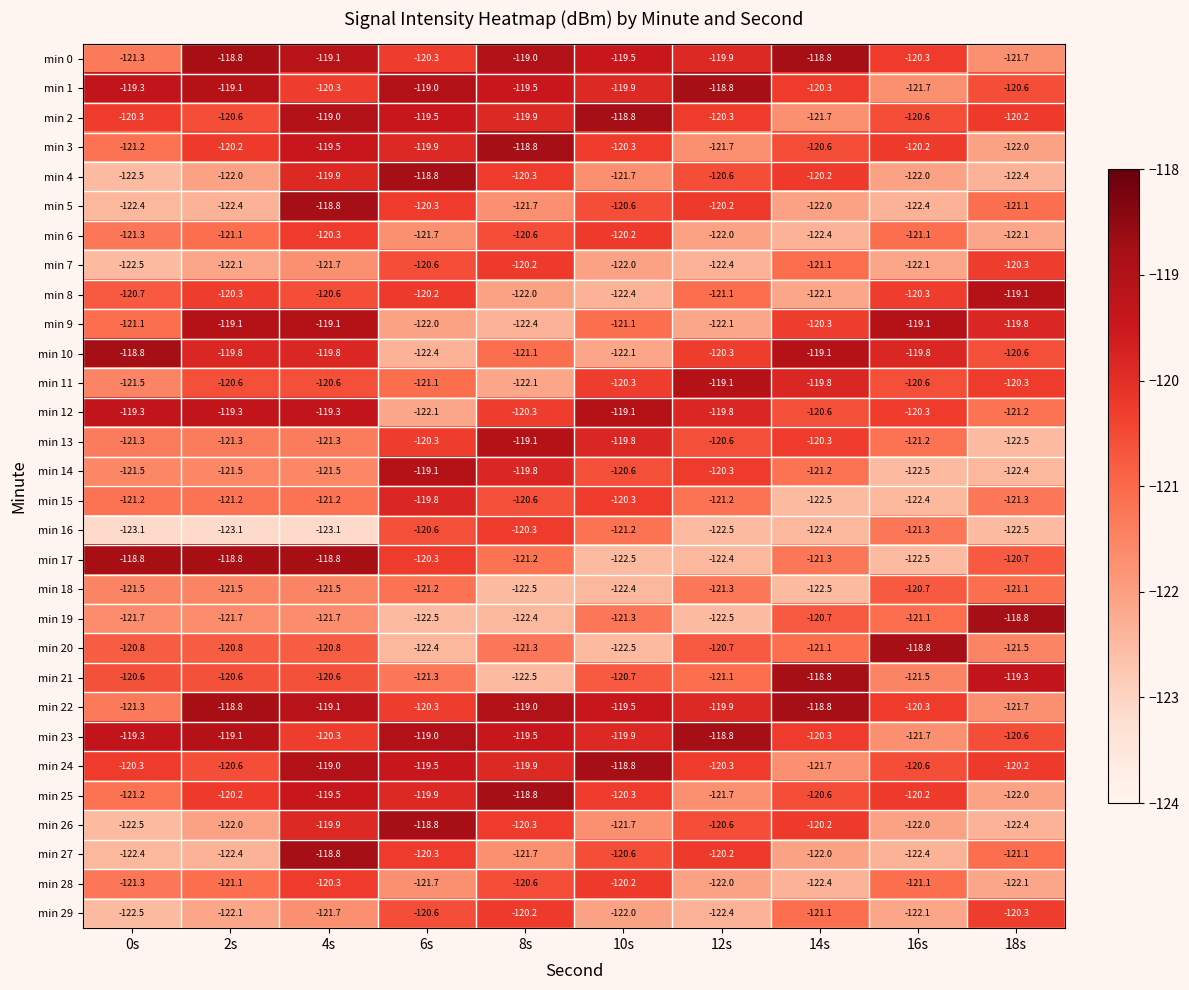

True or false: min 13 has a value of -191.3 at 2s.

False